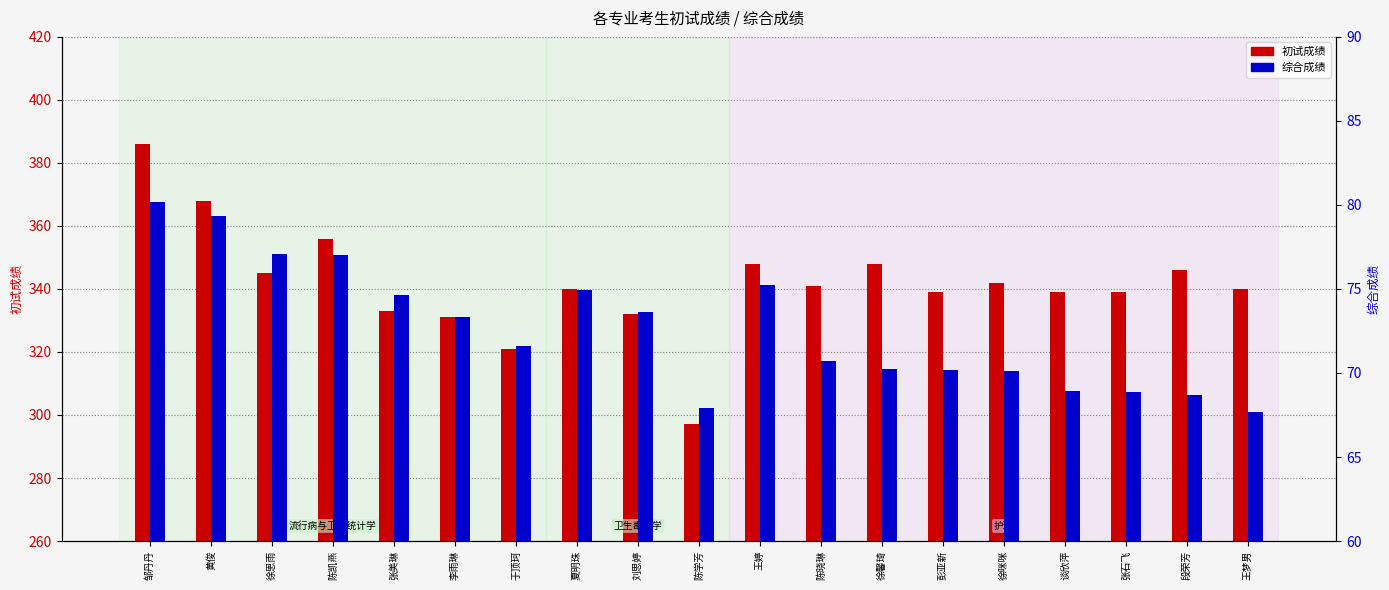

The 初试成绩 series shows 340.0 at 王梦男. True or false?

True